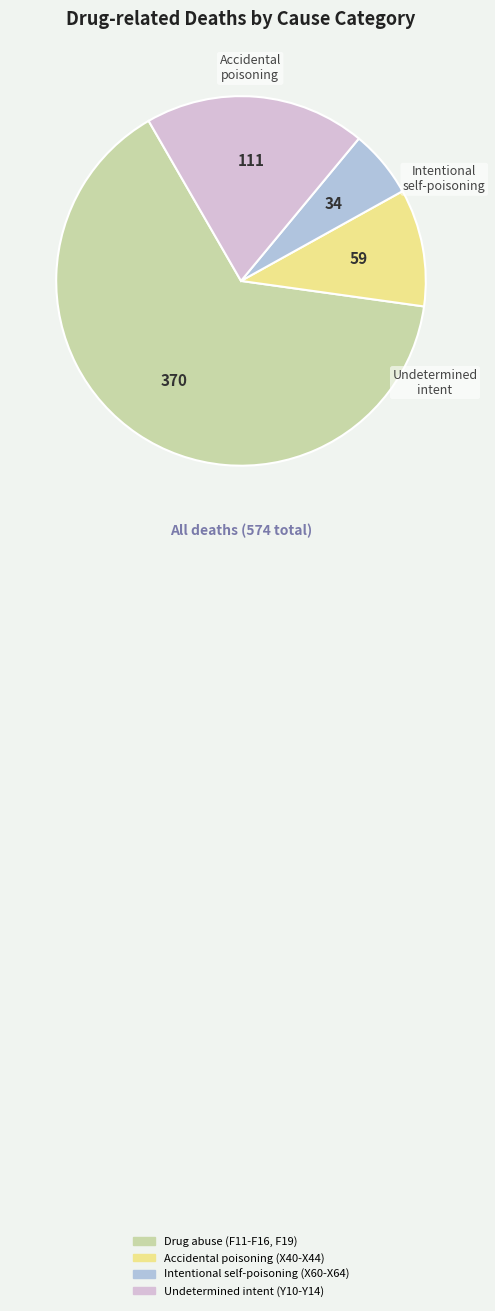

Which slice is the smallest?

Intentional self-poisoning (X60-X64)